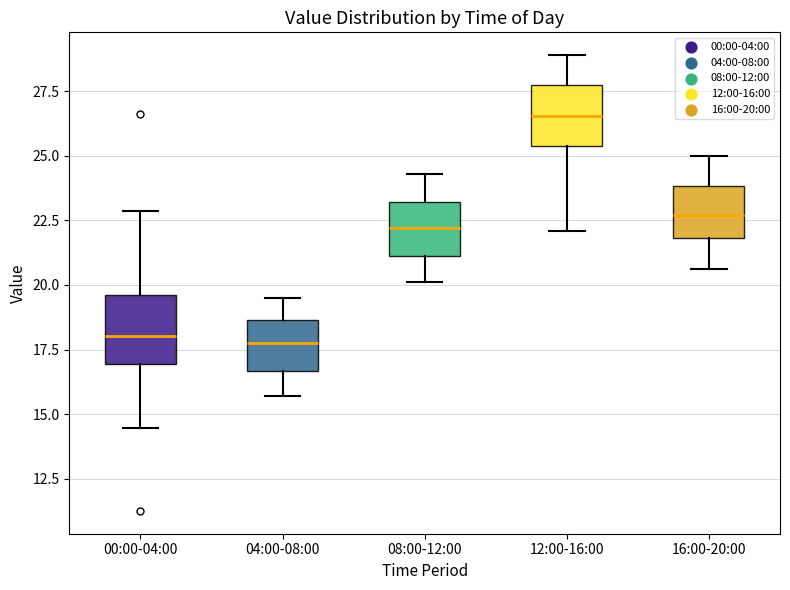

Which box has the highest median line?

12:00-16:00